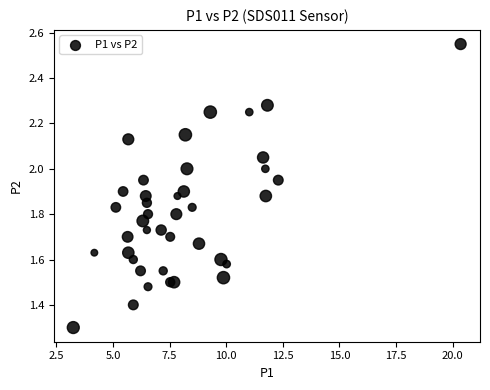

What Y value in the scatter plot is closest to 1?

1.3